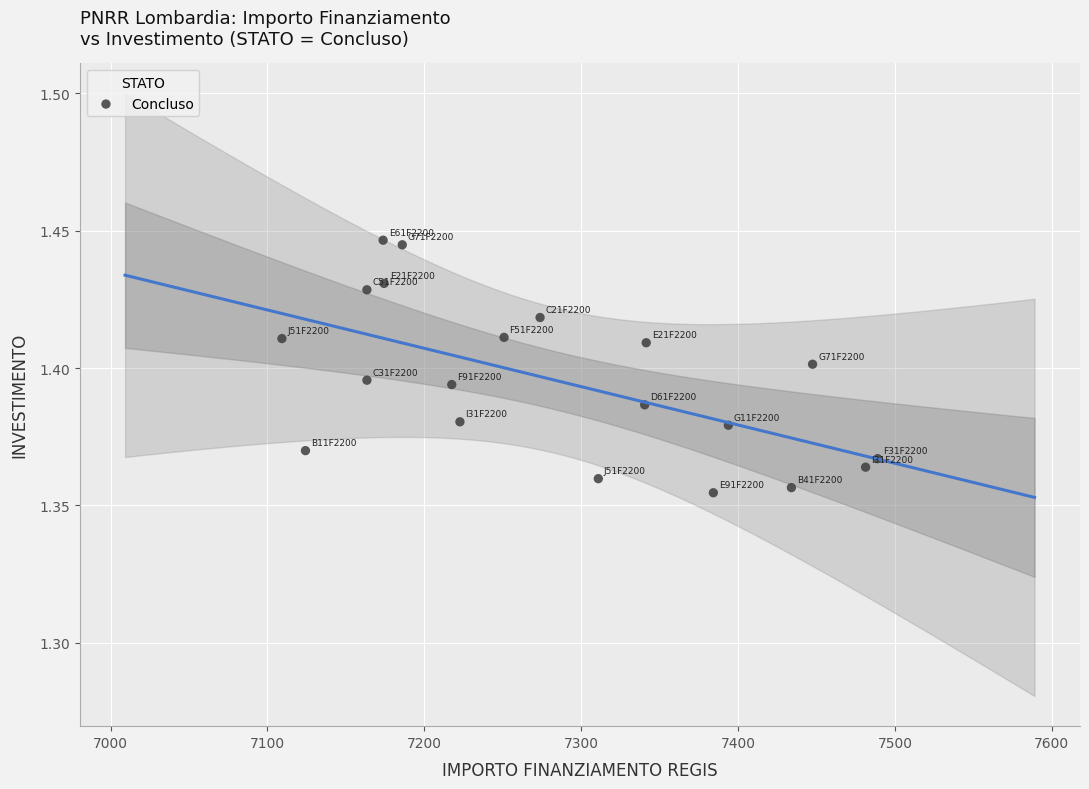

What is the range of X values (max minus min)?

379.7